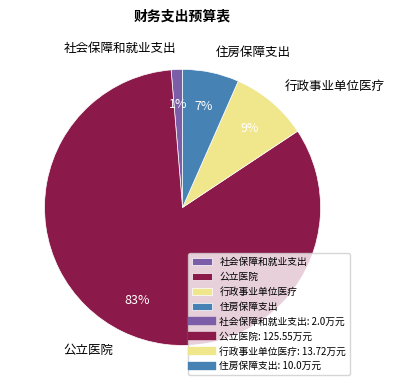

What percentage is the 行政事业单位医疗 slice, to the nearest percent?

9%